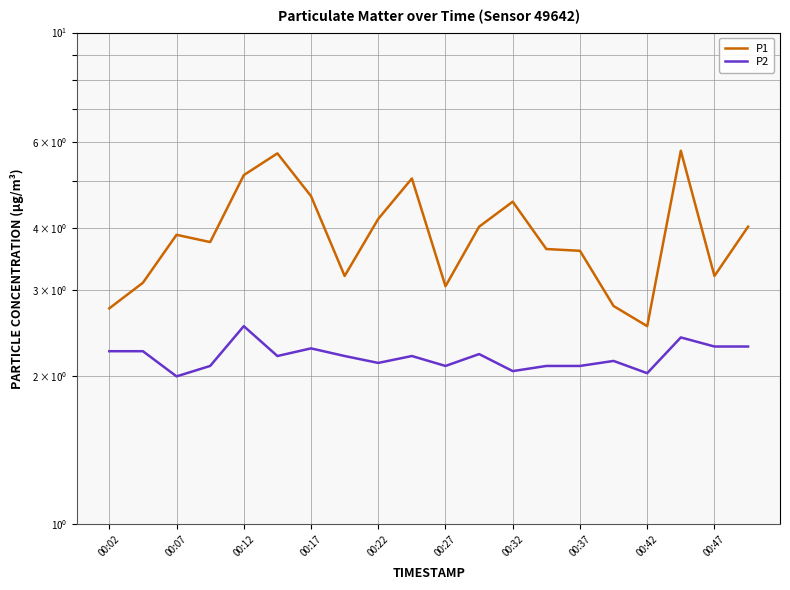

Is it true that P2 equals 1.2 at 00:47?

False